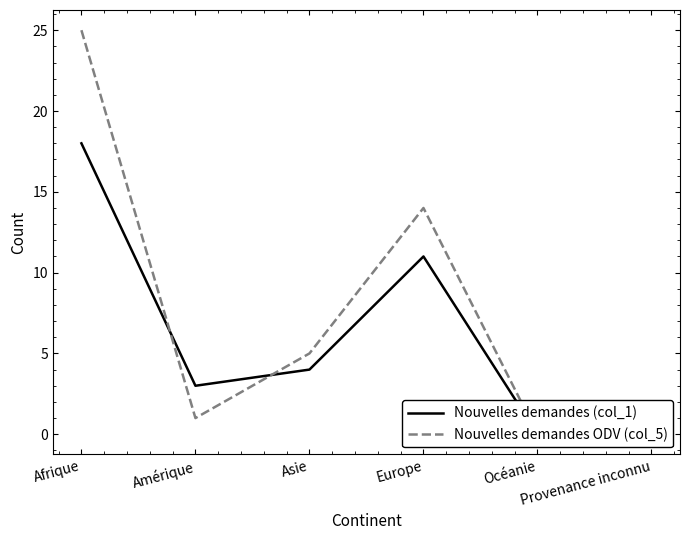

At which category does Nouvelles demandes (col_1) reach its first local valley?

Amérique